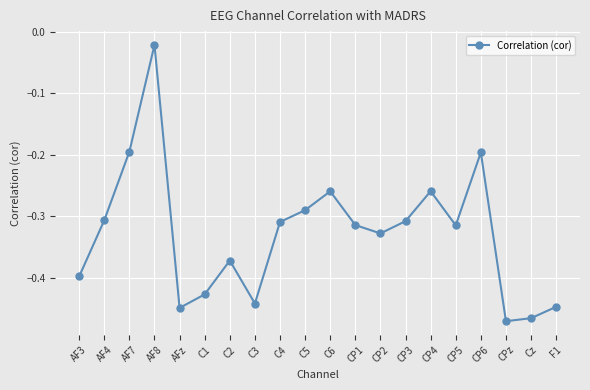

Which category has the highest value across all series?

AF8